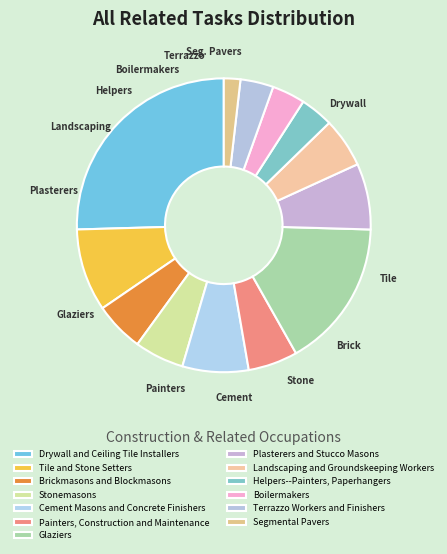

How much of the chart is everything except Cement Masons and Concrete Finishers?

92.7%